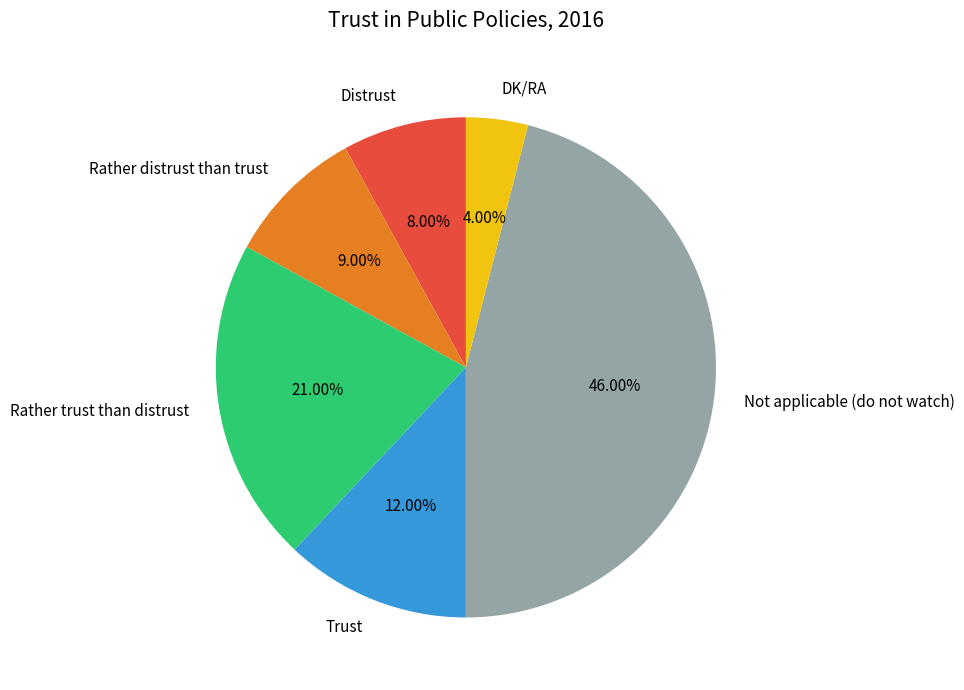

To the nearest percent, what percentage of the pie is Not applicable (do not watch)?

46%